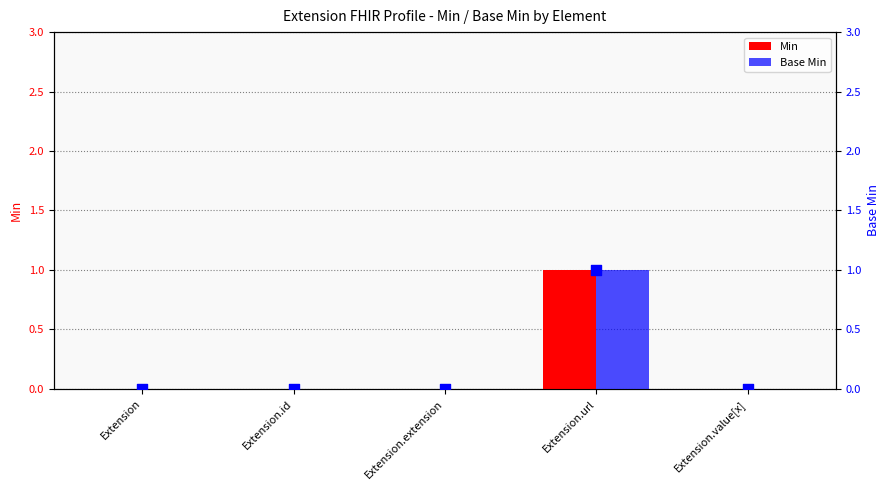

Is the value of Base Min at Extension.extension greater than the value of Min at Extension?

No